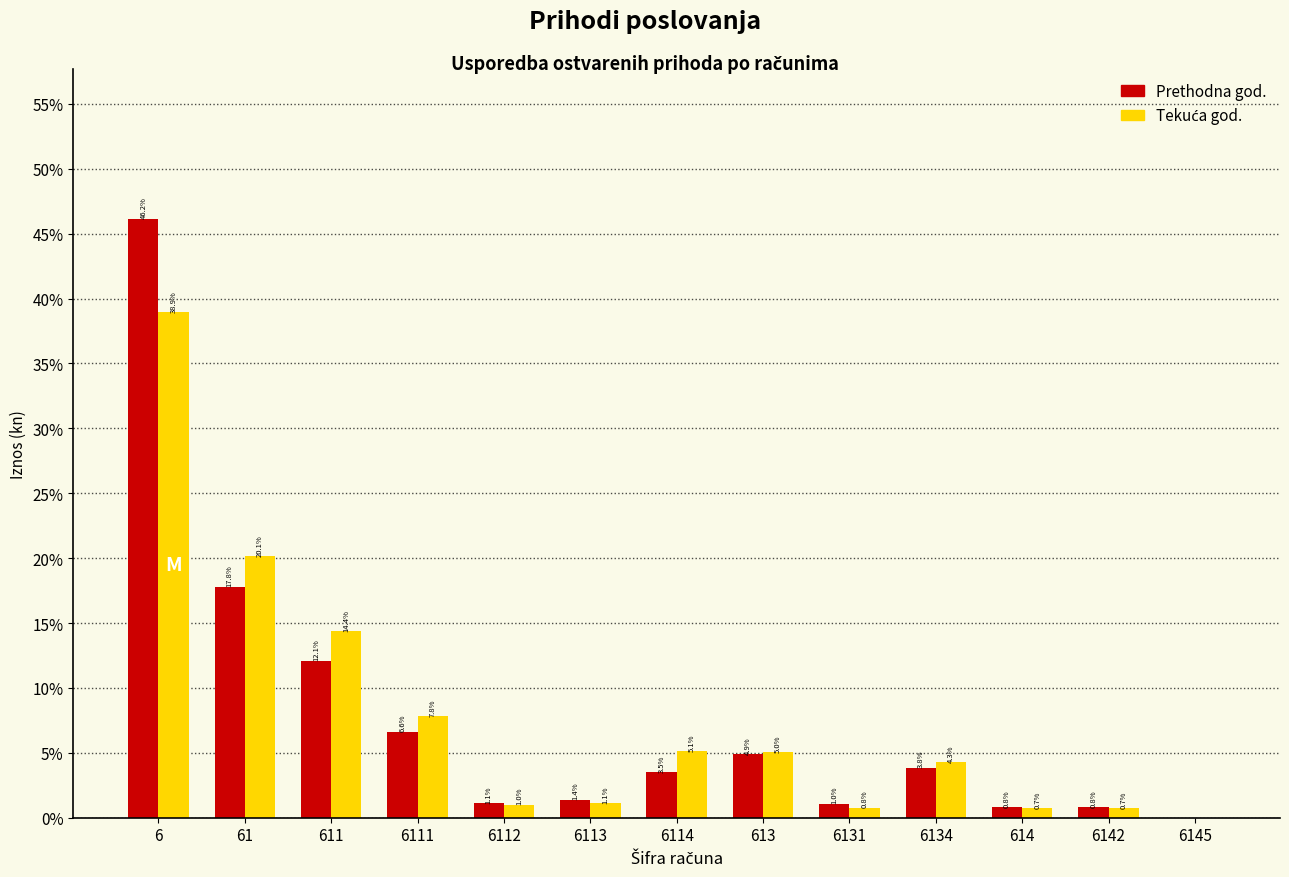

Which label corresponds to the largest value in the chart?

6